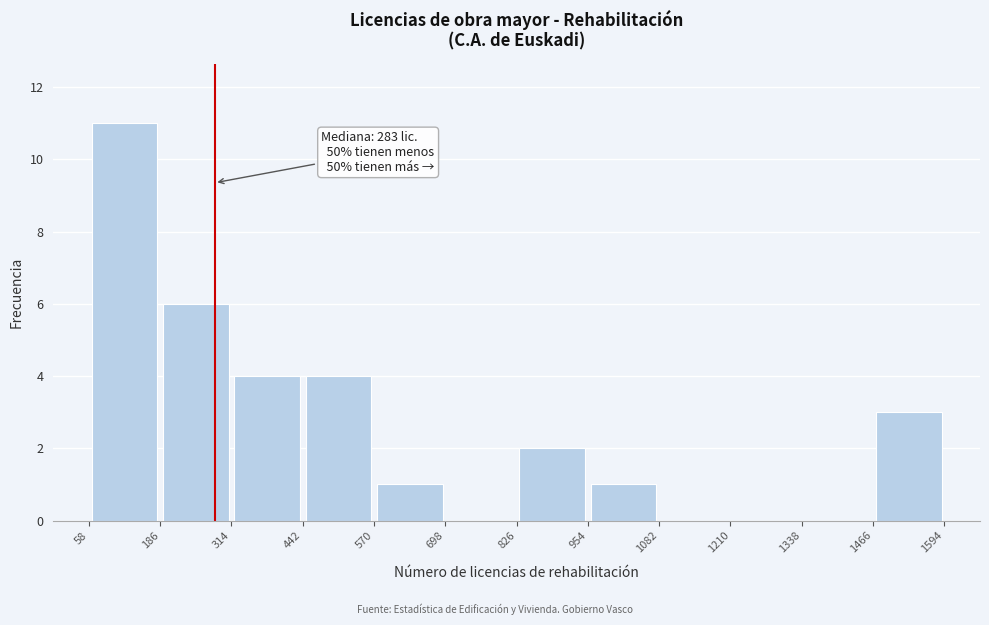

Which range on the x-axis has the tallest bar?

58 to 186